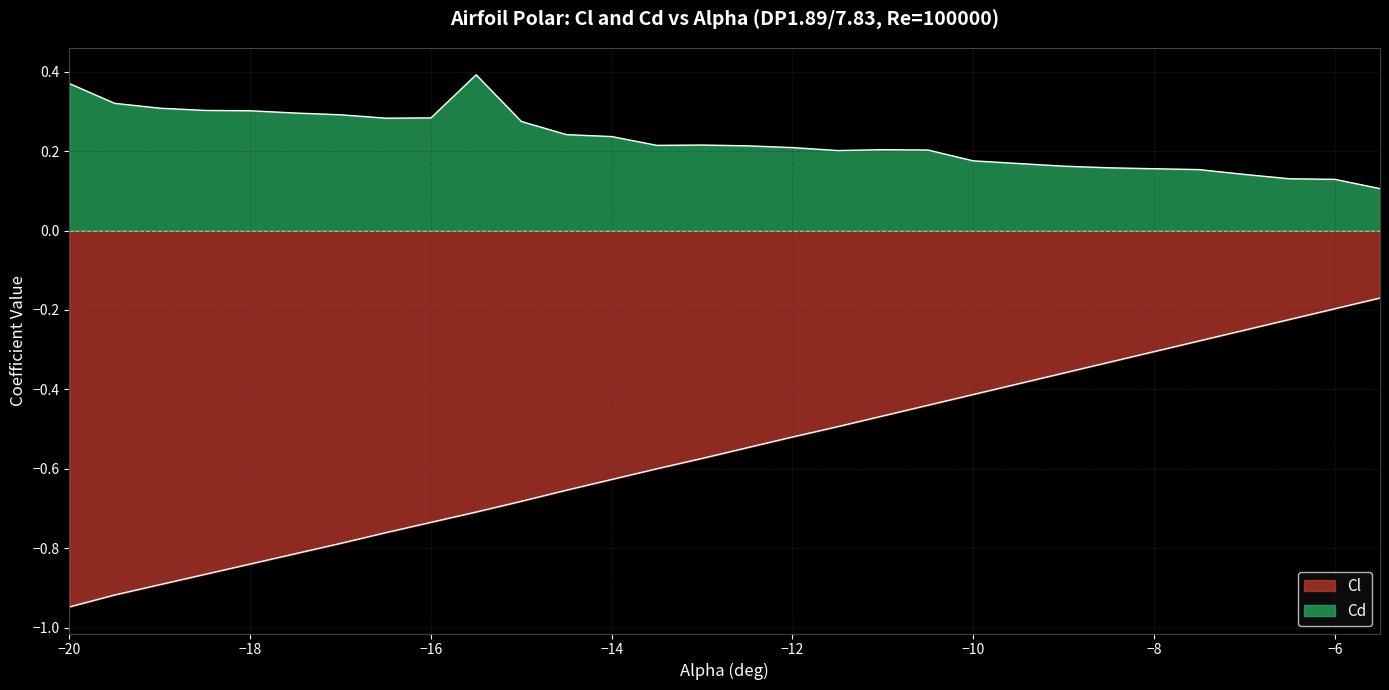

At which category does the chart reach its peak across all series?

-15.5